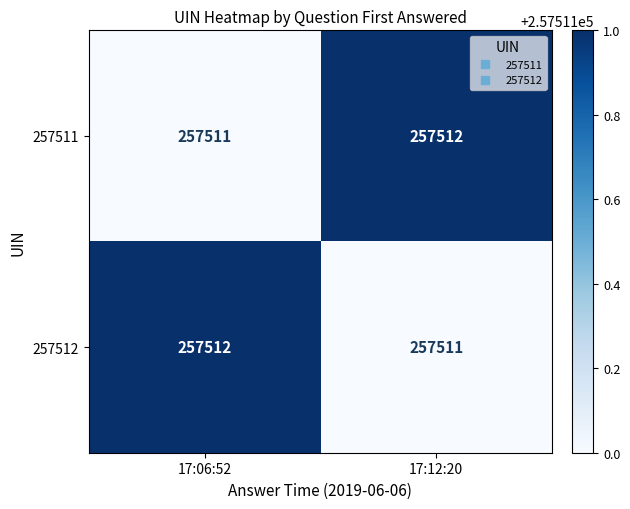

What is the average value of the 257512 series?

257512